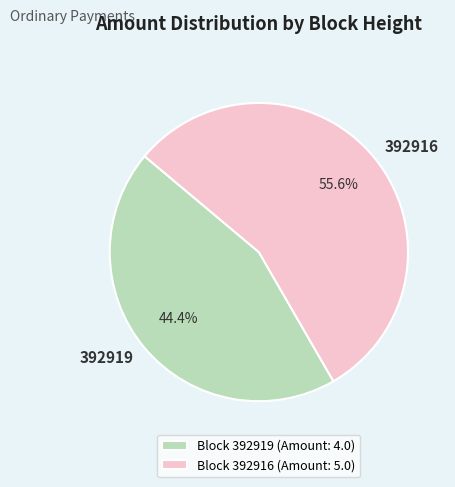

Rank the categories by value from highest to lowest.

Block 392916 (Amount: 5.0), Block 392919 (Amount: 4.0)